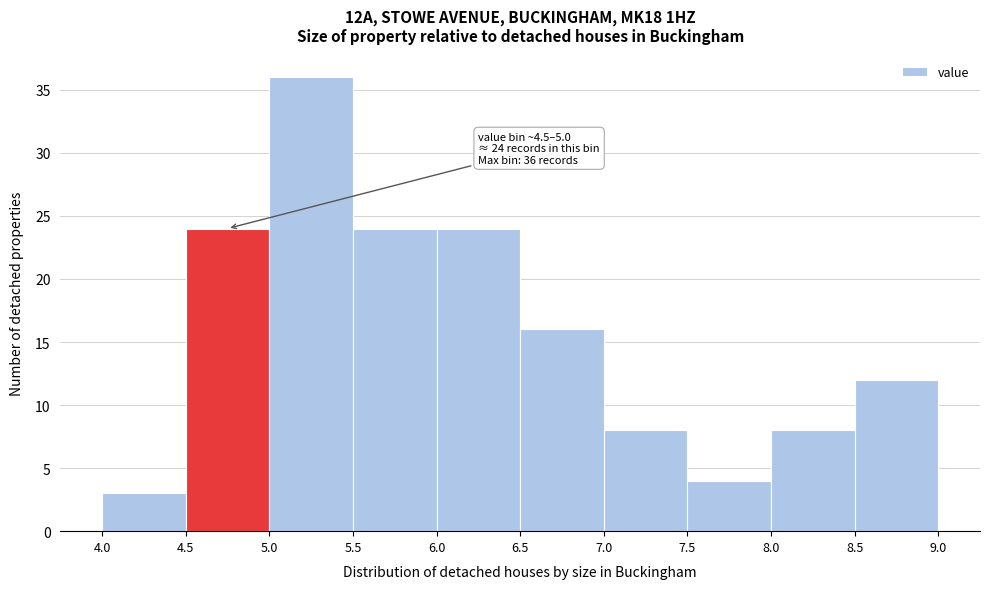

Which range on the x-axis has the tallest bar?

5.0 to 5.5